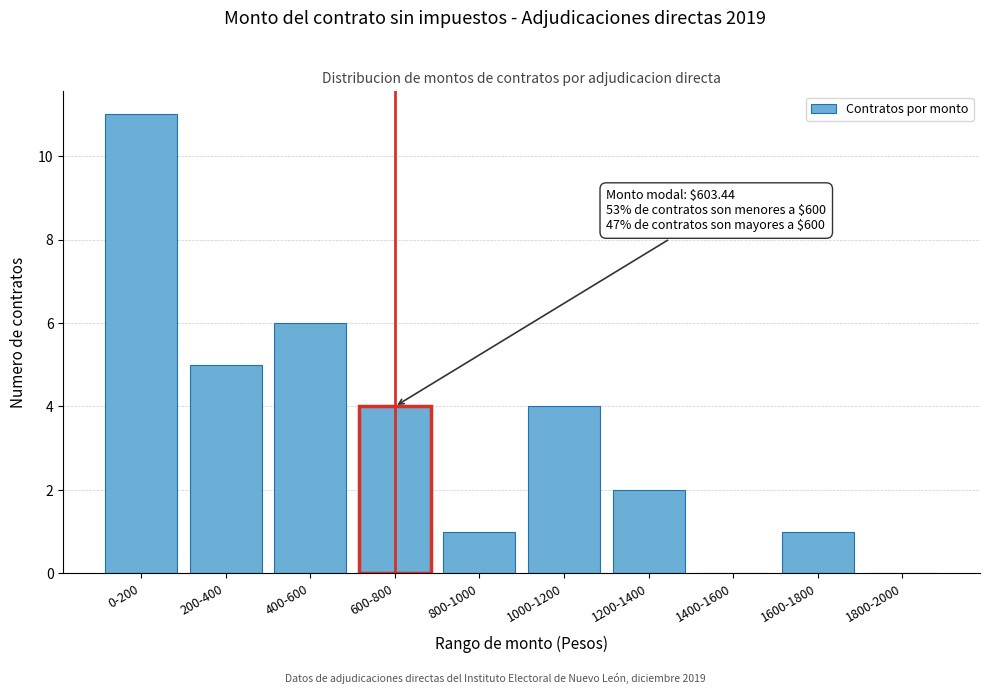

Reading left to right, list all the values displayed in this chart.

0-200=11	200-400=5	400-600=6	600-800=4	800-1000=1	1000-1200=4	1200-1400=2	1400-1600=0	1600-1800=1	1800-2000=0